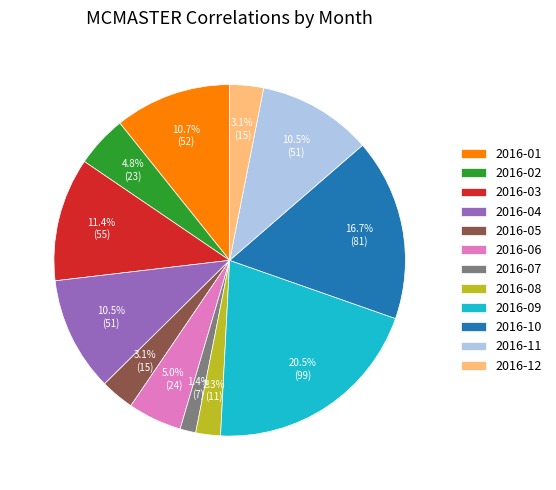

To the nearest percent, what is the difference between the 2016-04 and 2016-05 slice percentages?

7%